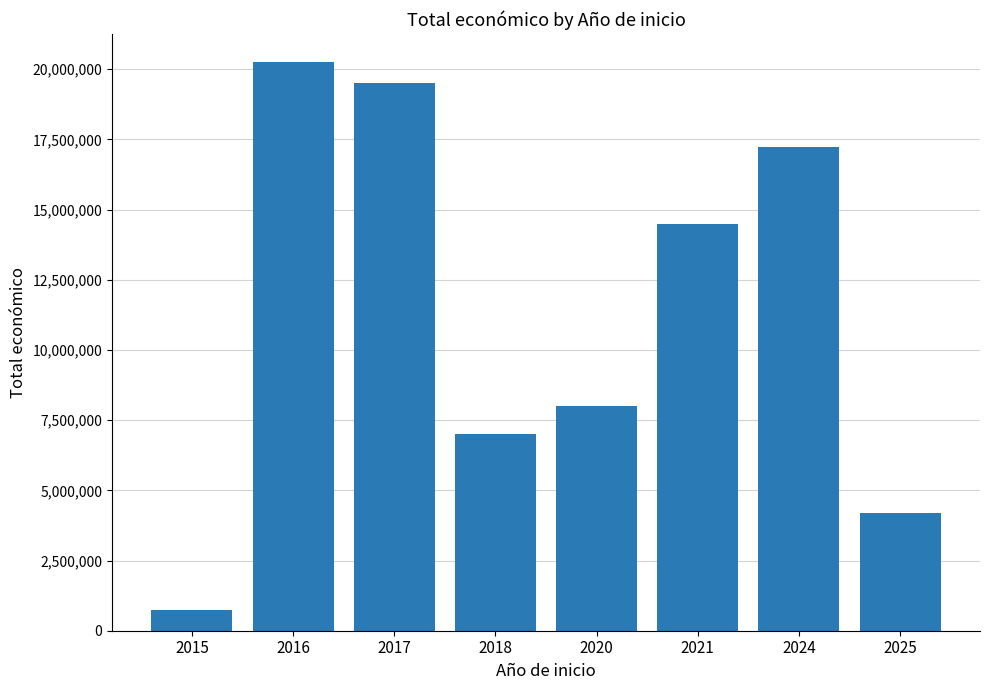

What is the ratio of the value at 2021 to the value at 2020?

1.8